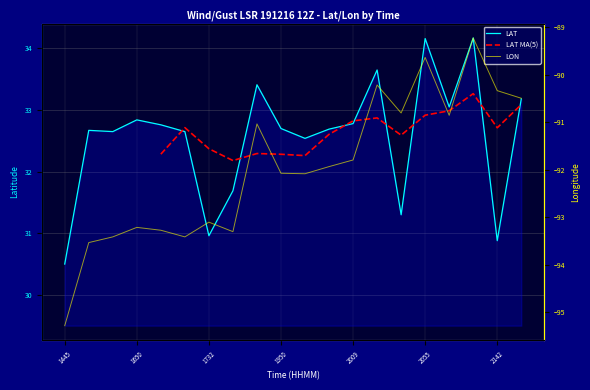

Is it true that LON equals -156.1 at 2045?

False